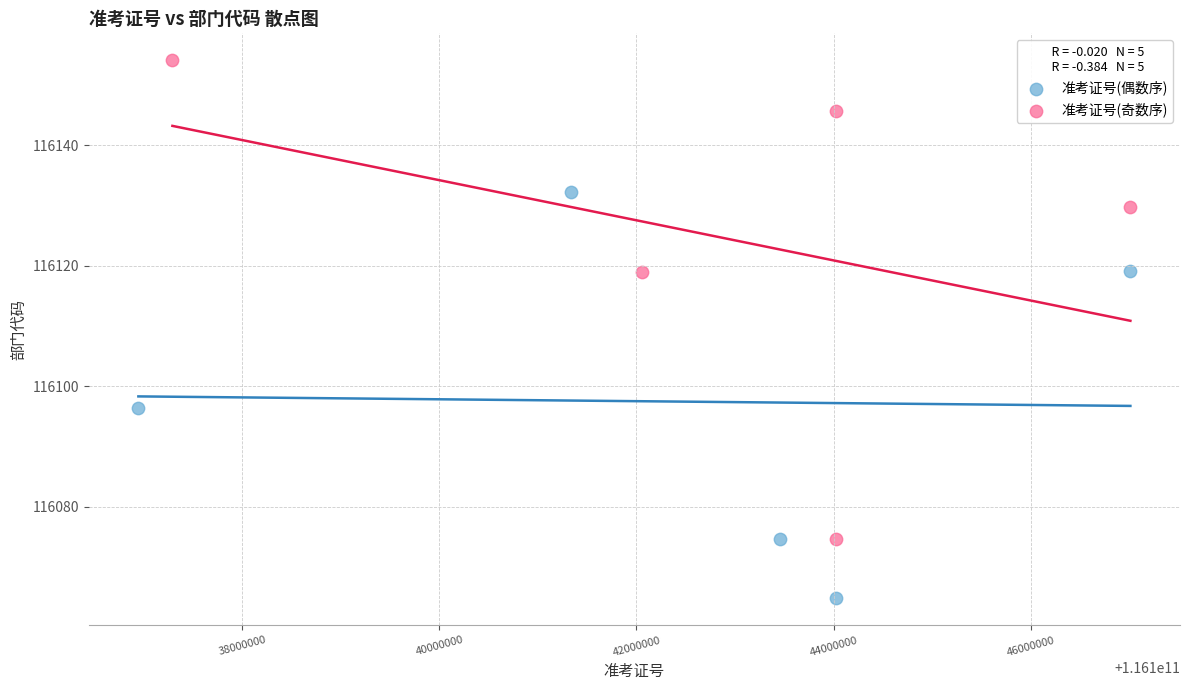

Which series has the widest spread of Y values?

准考证号(奇数序)